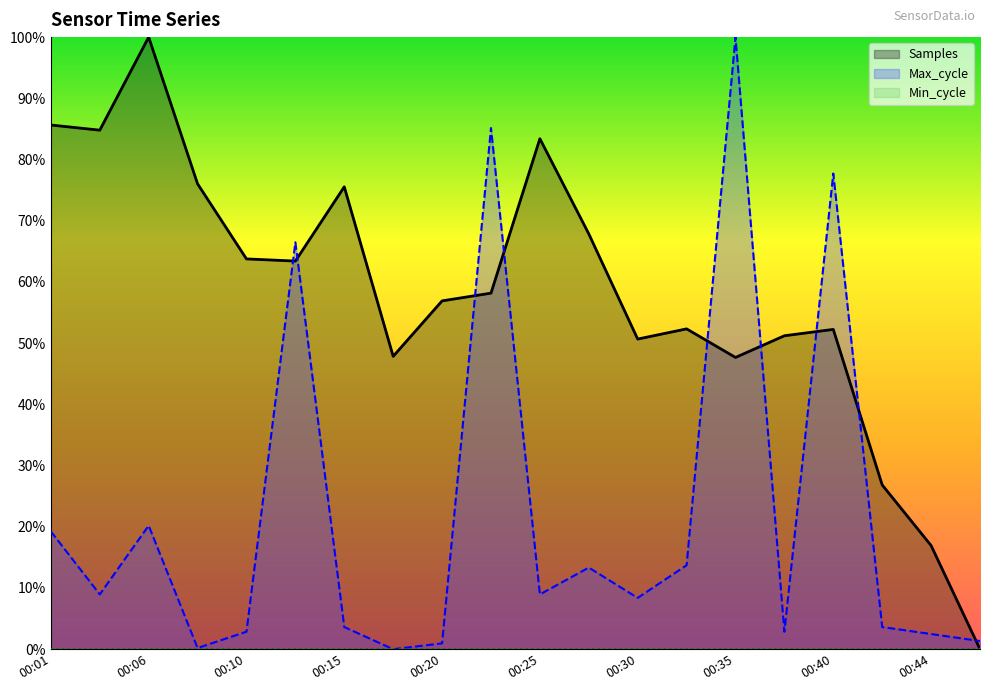

Rank the categories by Samples value from lowest to highest.

00:47, 00:44, 00:42, 00:35, 00:18, 00:30, 00:37, 00:40, 00:32, 00:20, 00:23, 00:13, 00:10, 00:27, 00:15, 00:08, 00:25, 00:03, 00:01, 00:06